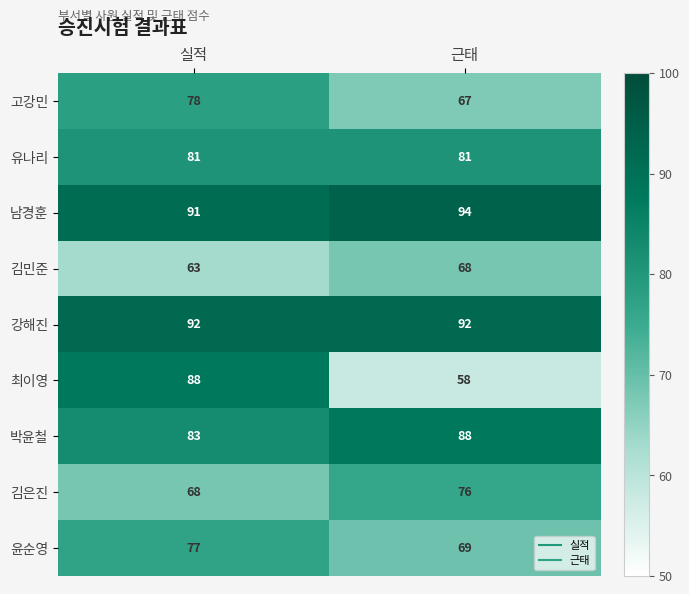

Which series changed the most between 실적 and 근태?

최이영